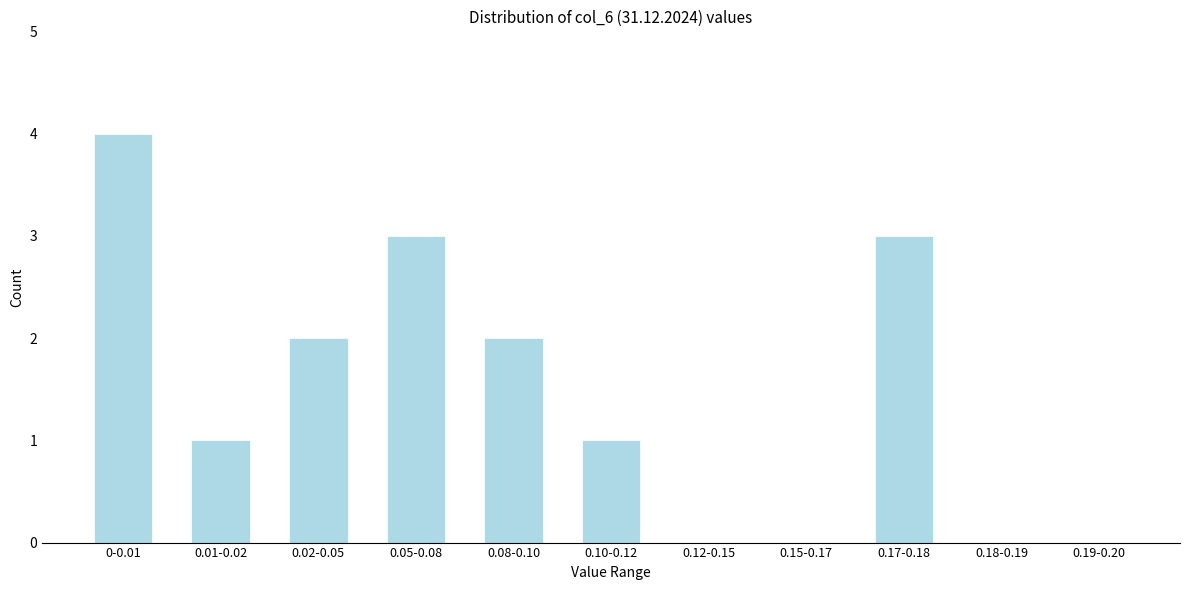

Reading left to right, what are all the values shown in this chart?

0-0.01=4	0.01-0.02=1	0.02-0.05=2	0.05-0.08=3	0.08-0.10=2	0.10-0.12=1	0.12-0.15=0	0.15-0.17=0	0.17-0.18=3	0.18-0.19=0	0.19-0.20=0